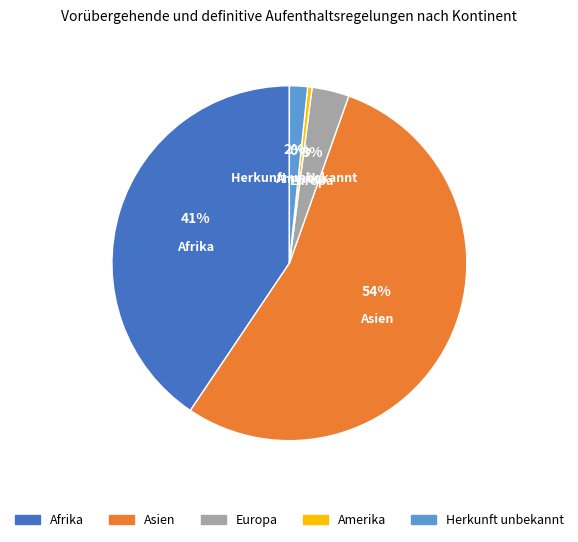

What is the smallest slice in the pie chart?

Amerika